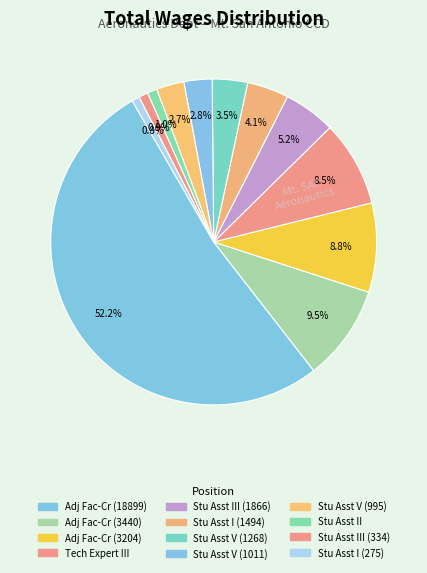

How many slices are in this pie chart?

12